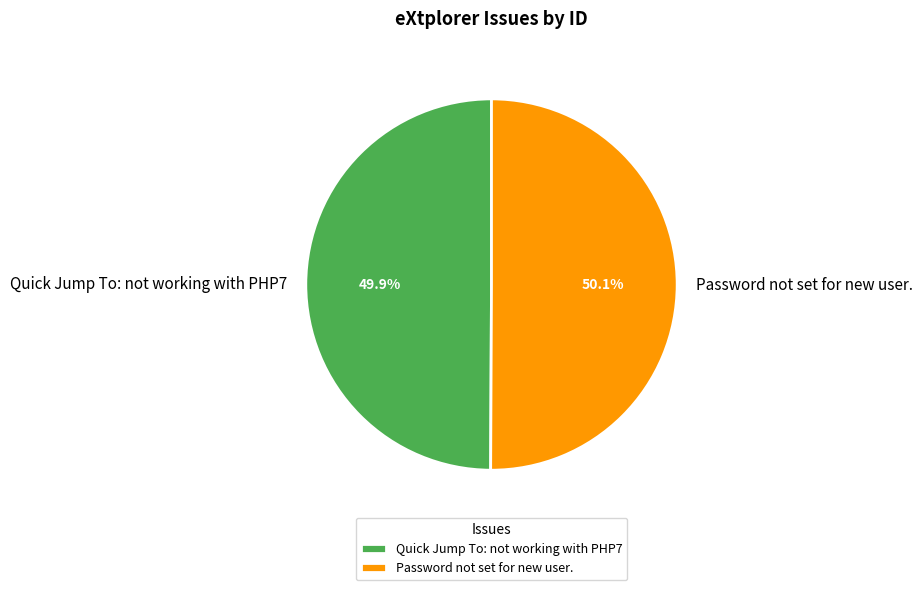

Is there a majority slice in this chart?

Yes